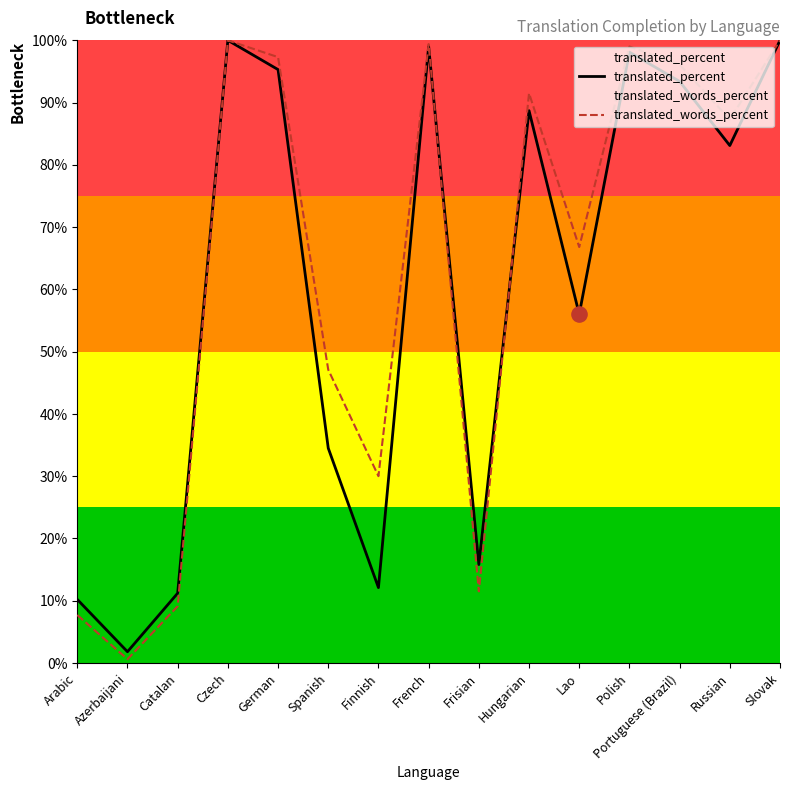

At how many categories does at least one series exceed 13?

12